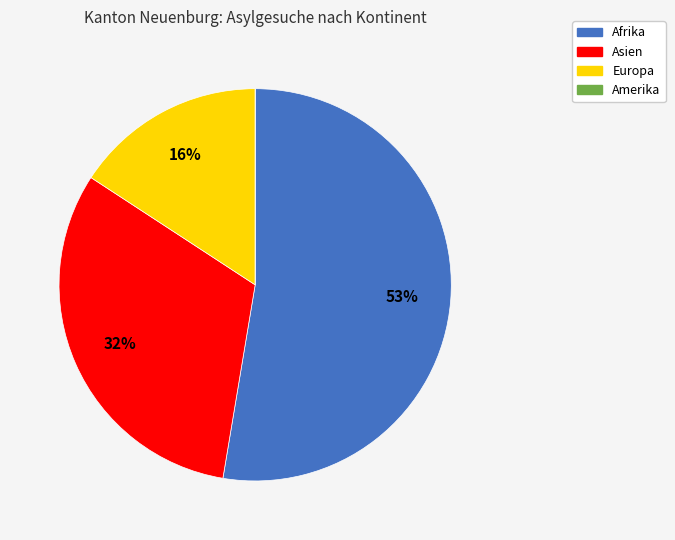

The Afrika slice represents 60% of the pie. True or false?

False